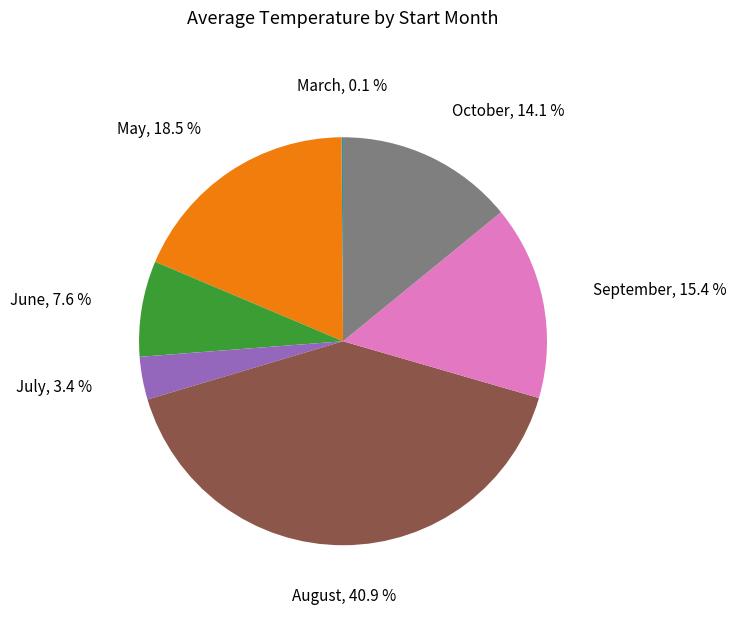

What is the largest slice in the pie chart?

August